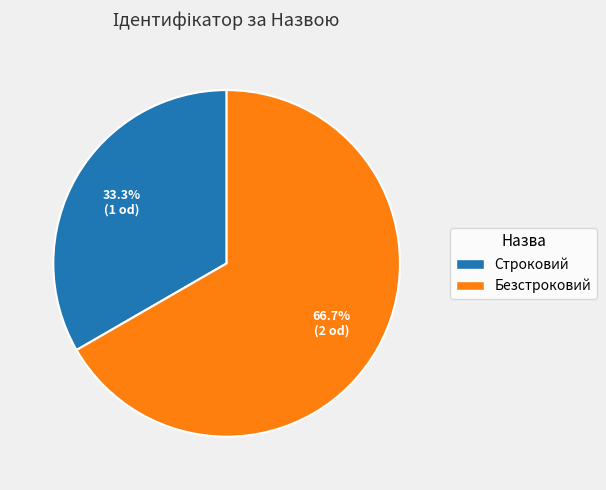

What portion of the pie excludes Строковий?

66.7%